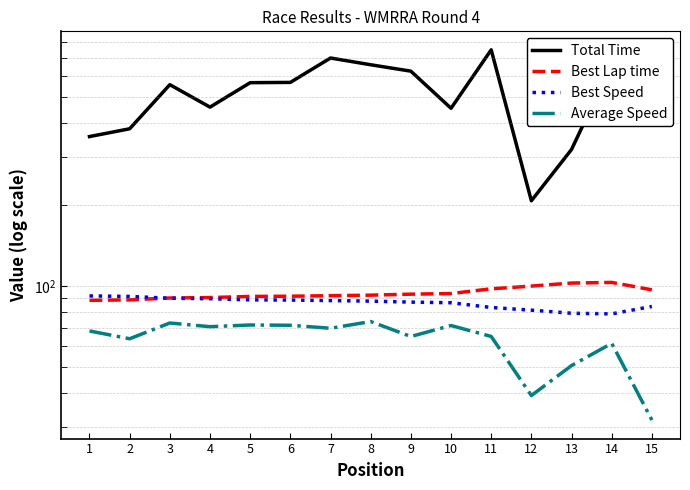

How many data points in Average Speed are less than 68?

7